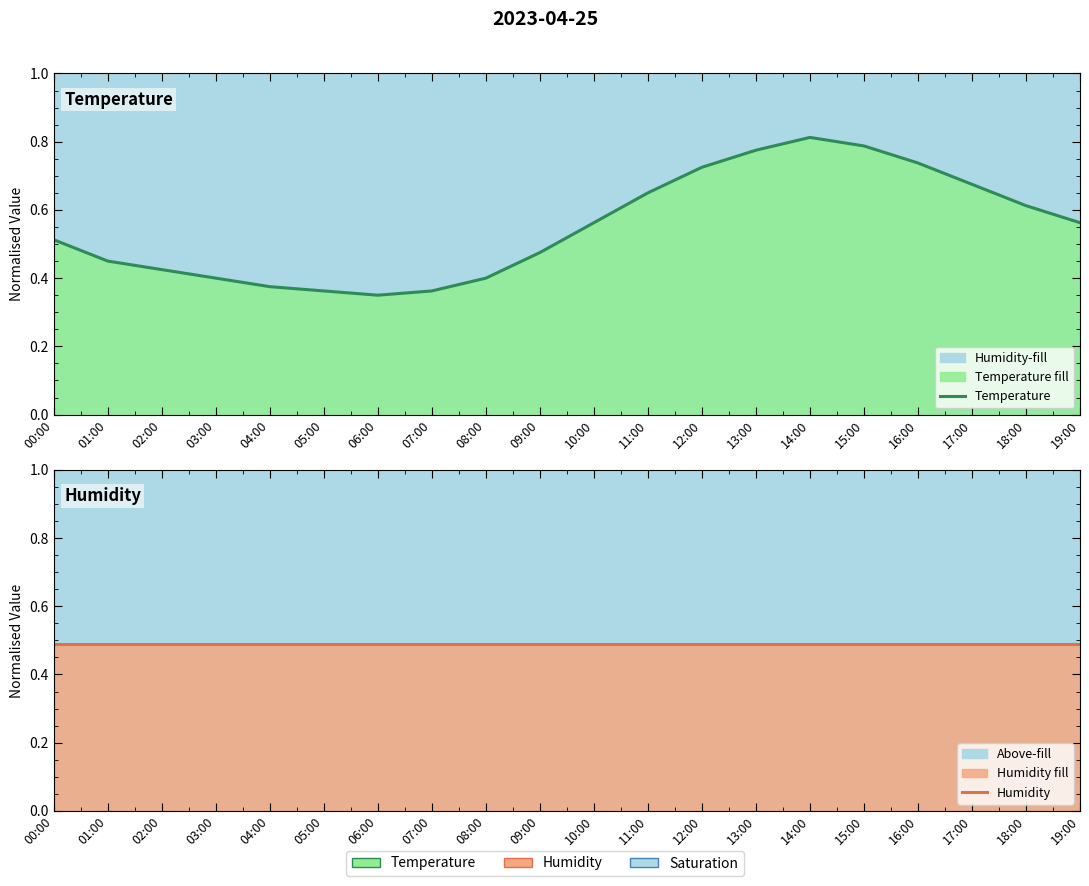

At 03:00, list the series in order from smallest to largest.

Temperature, Humidity